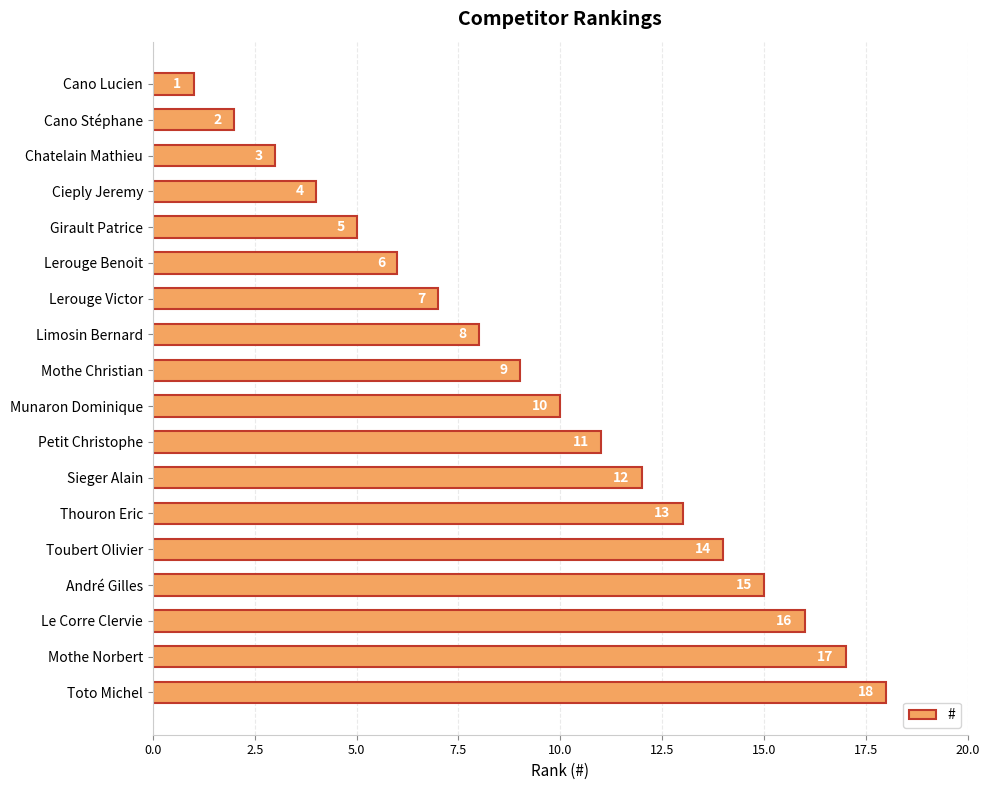

How many categories are shown in the chart?

18